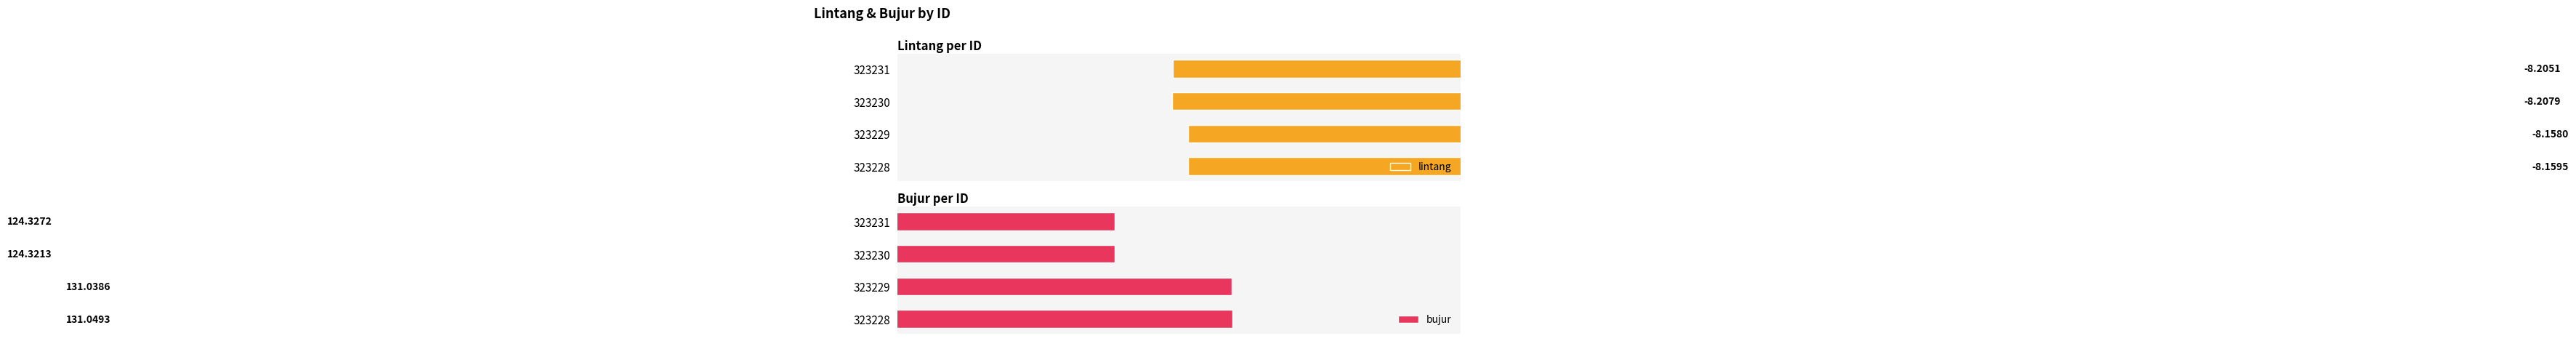

List the series in order of their overall mean, lowest first.

lintang, bujur